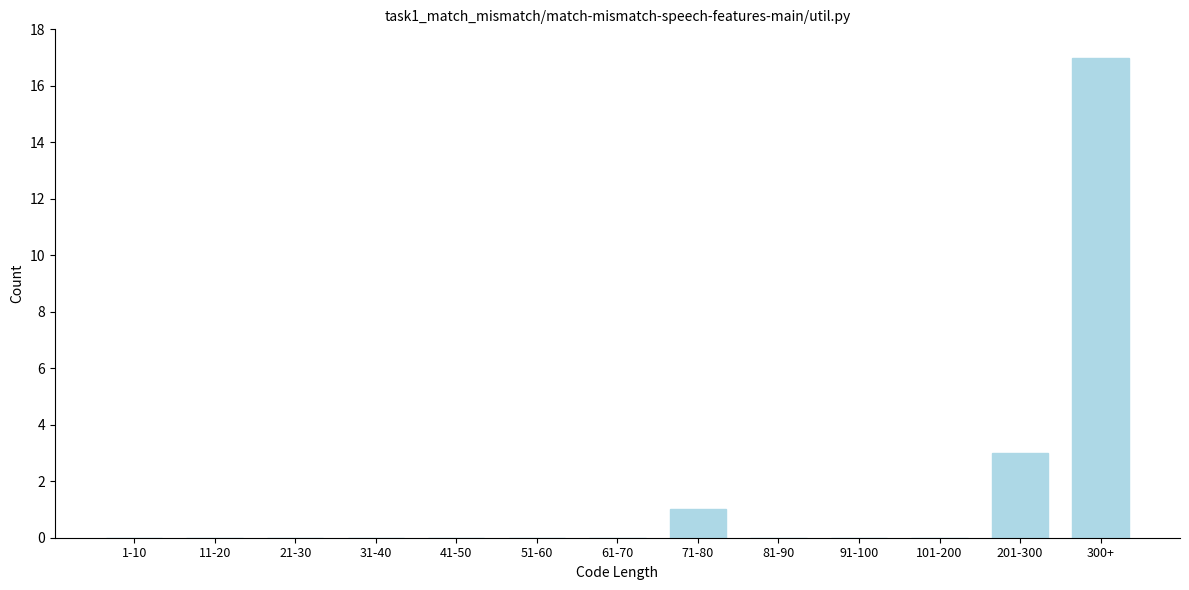

Reading left to right, list all the values displayed in this chart.

1-10=0	11-20=0	21-30=0	31-40=0	41-50=0	51-60=0	61-70=0	71-80=1	81-90=0	91-100=0	101-200=0	201-300=3	300+=17